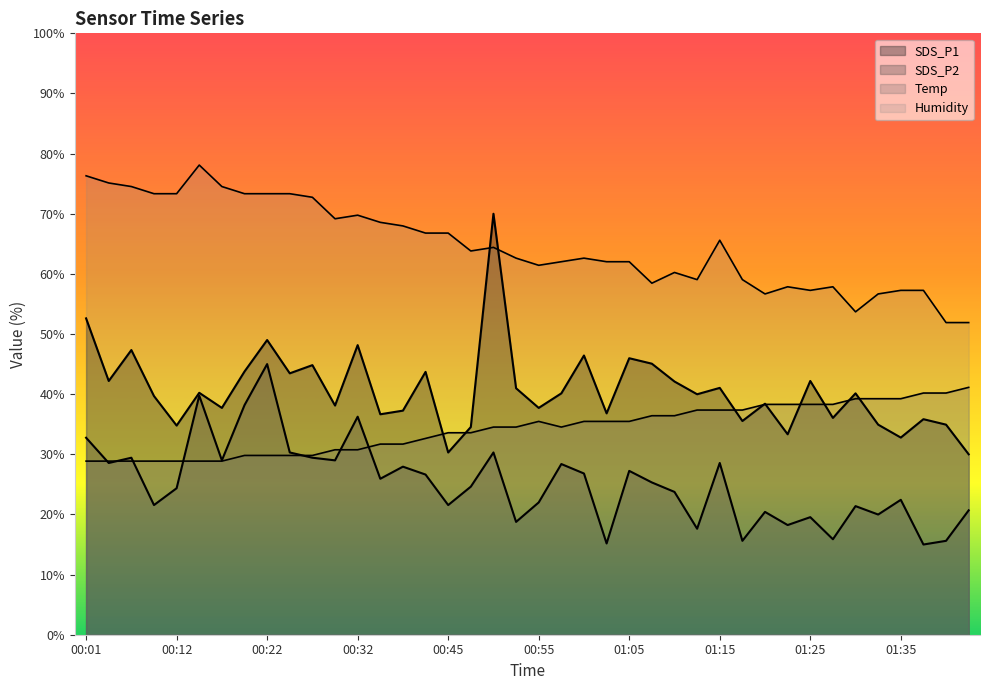

What is the label of the 20th point from the left?

00:52